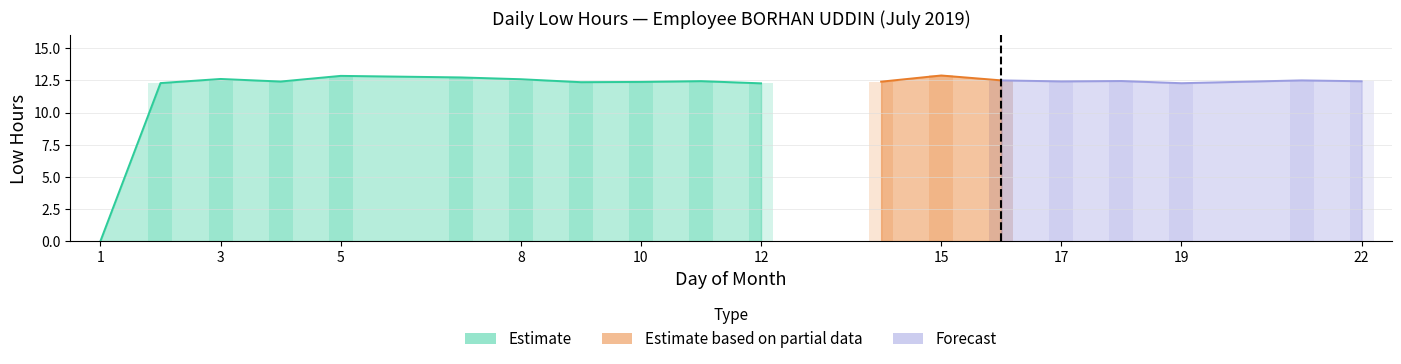

Which has a higher value, 14 or 15?

15